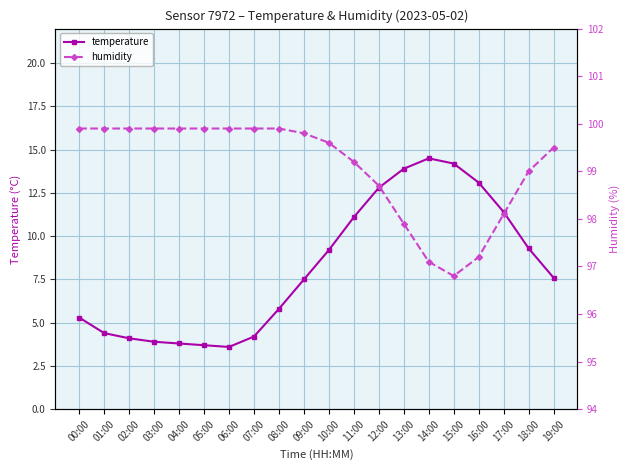

List the series in order of their peak value, lowest first.

temperature, humidity